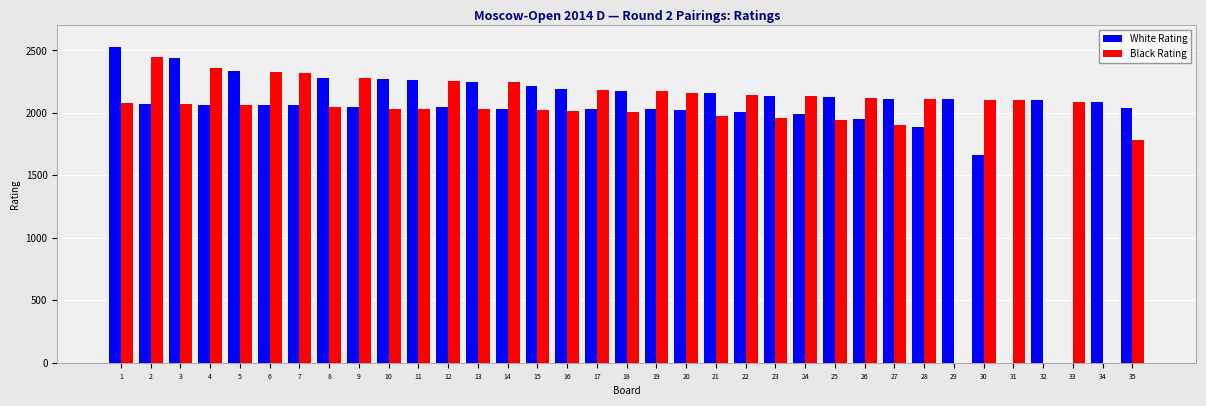

The value of Black Rating at 4 is 587. True or false?

False